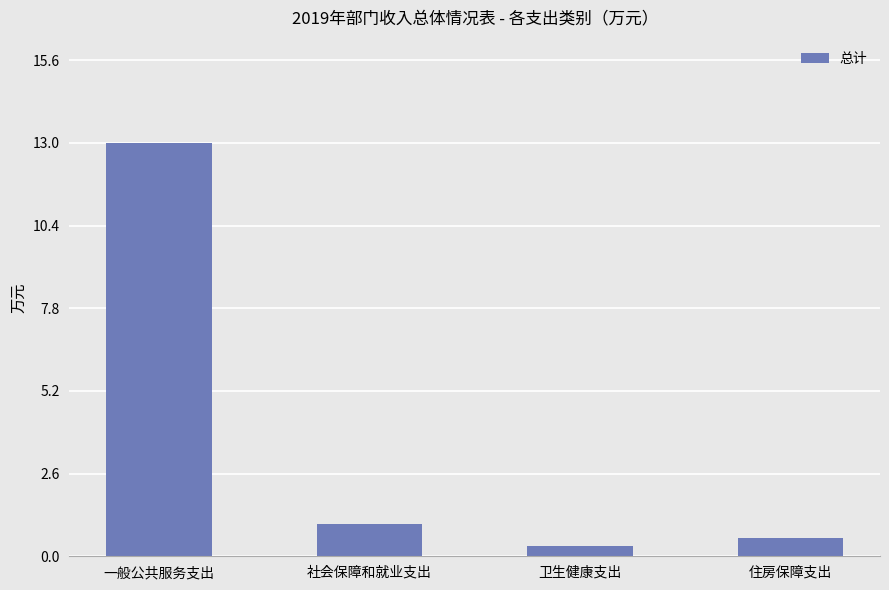

What is the difference between the maximum and second lowest values?

12.4